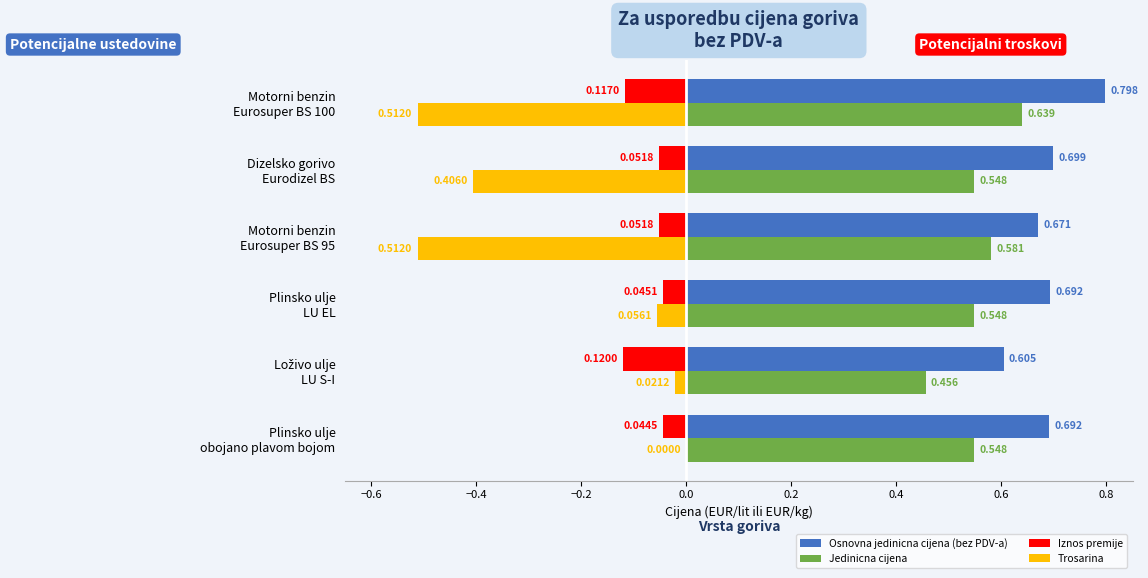

What are all the series names shown in the legend?

Osnovna jedinicna cijena (bez PDV-a), Jedinicna cijena, Iznos premije, Trosarina